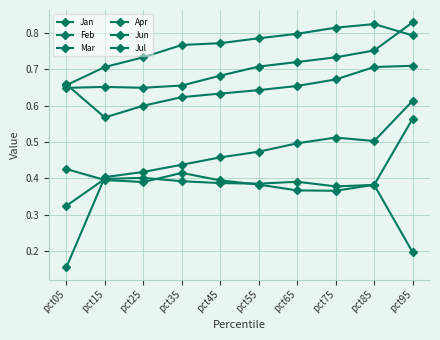

What is the average value of the Jan series?

0.4